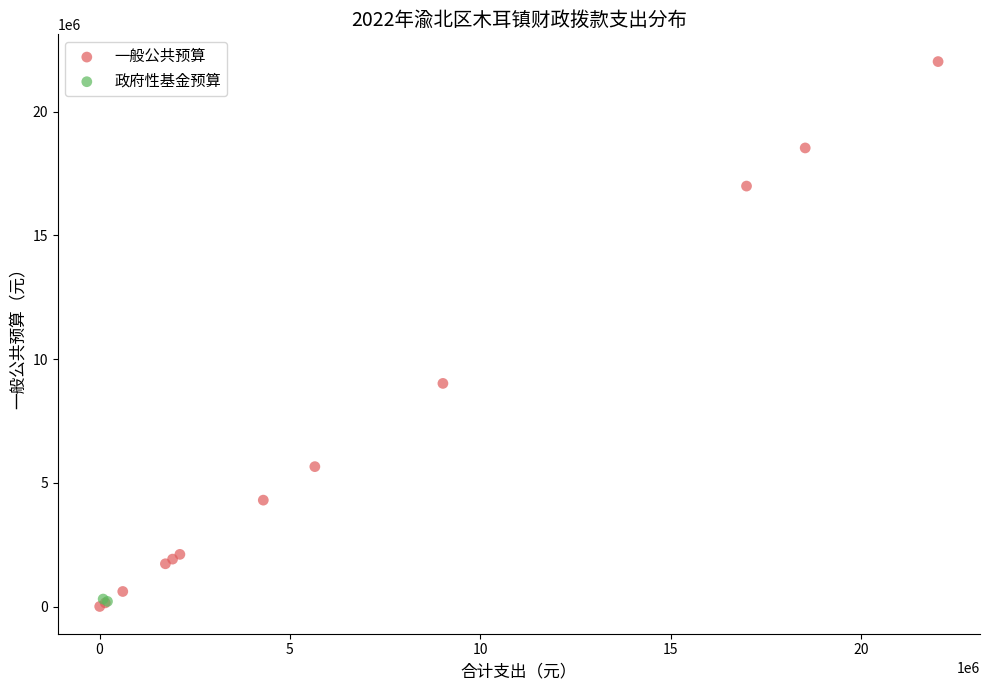

What are all the series names shown in the legend?

一般公共预算, 政府性基金预算